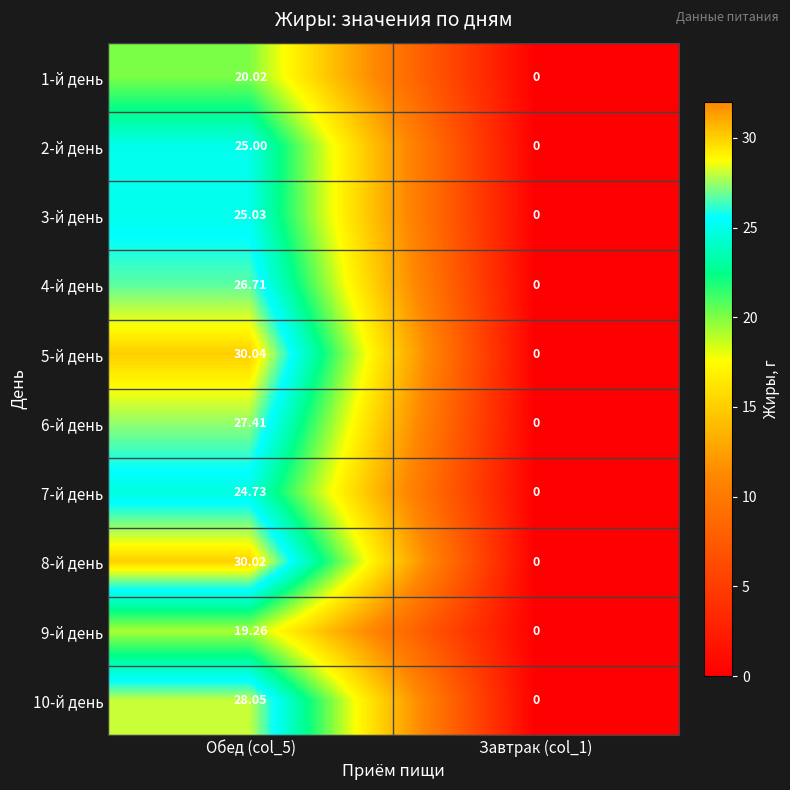

Rank the series by their maximum value, from lowest to highest.

9-й день, 1-й день, 7-й день, 2-й день, 3-й день, 4-й день, 6-й день, 10-й день, 8-й день, 5-й день